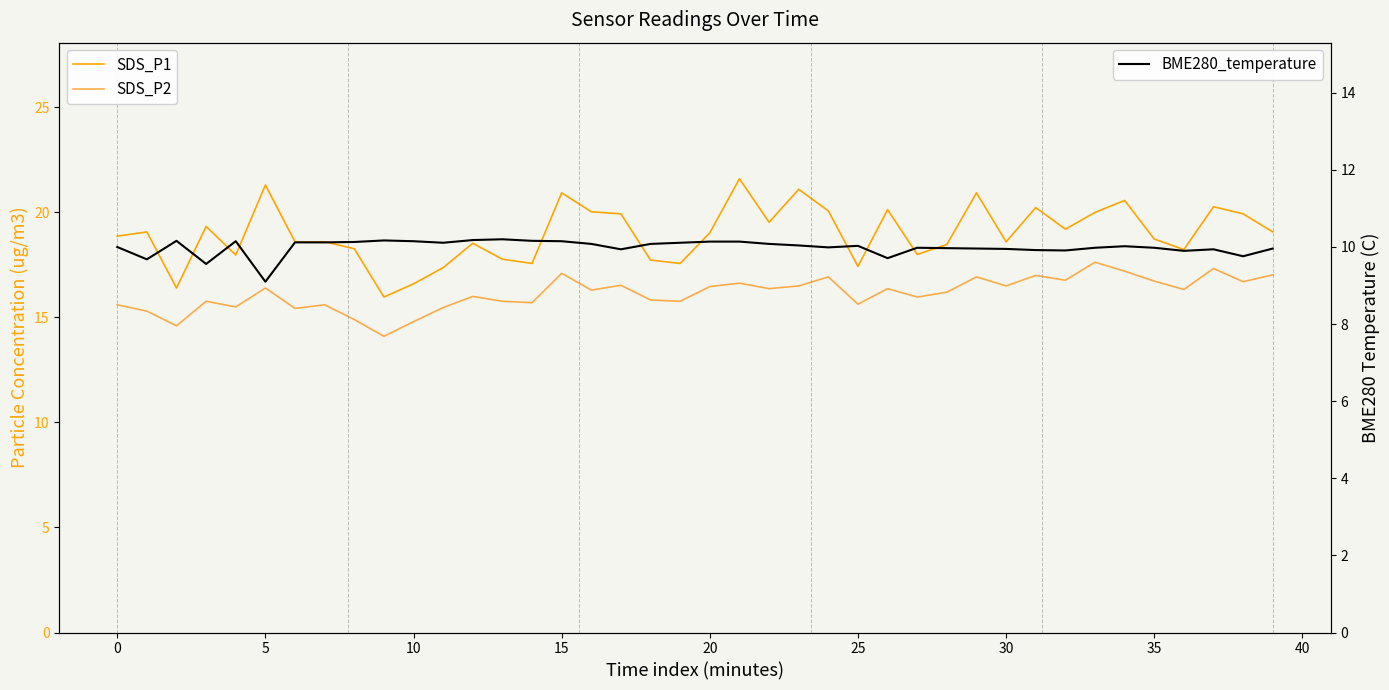

What is the value of the SDS_P2 point at the 24th from the left?

16.5